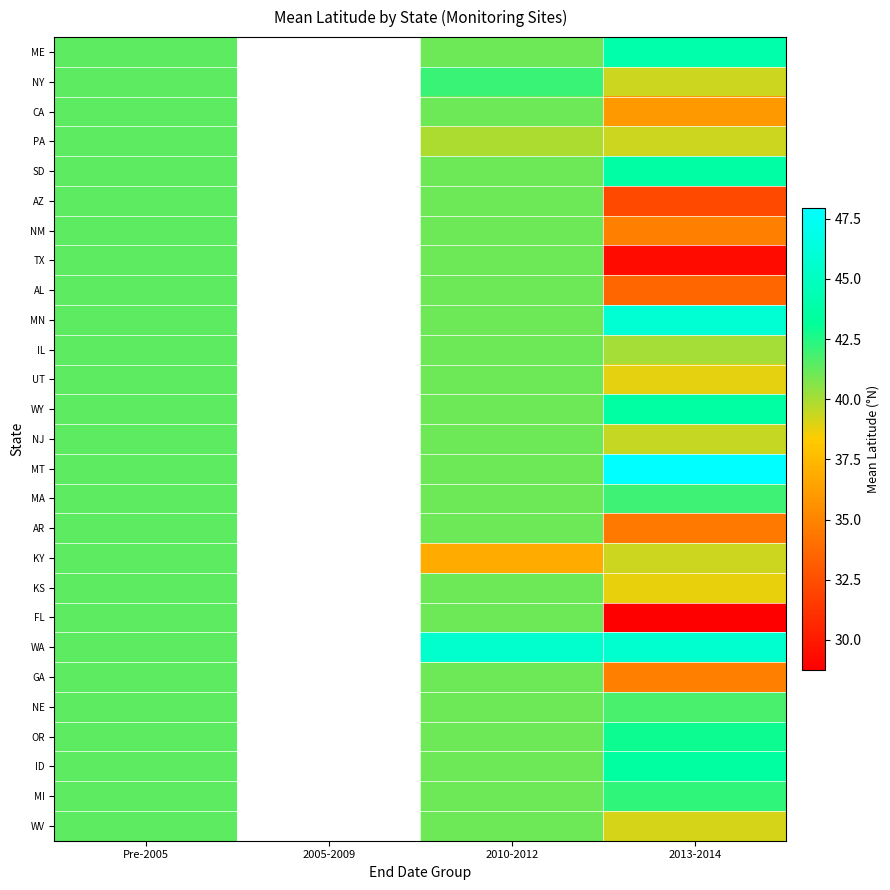

What is the difference between the maximum and minimum values in the ME series?

2.9